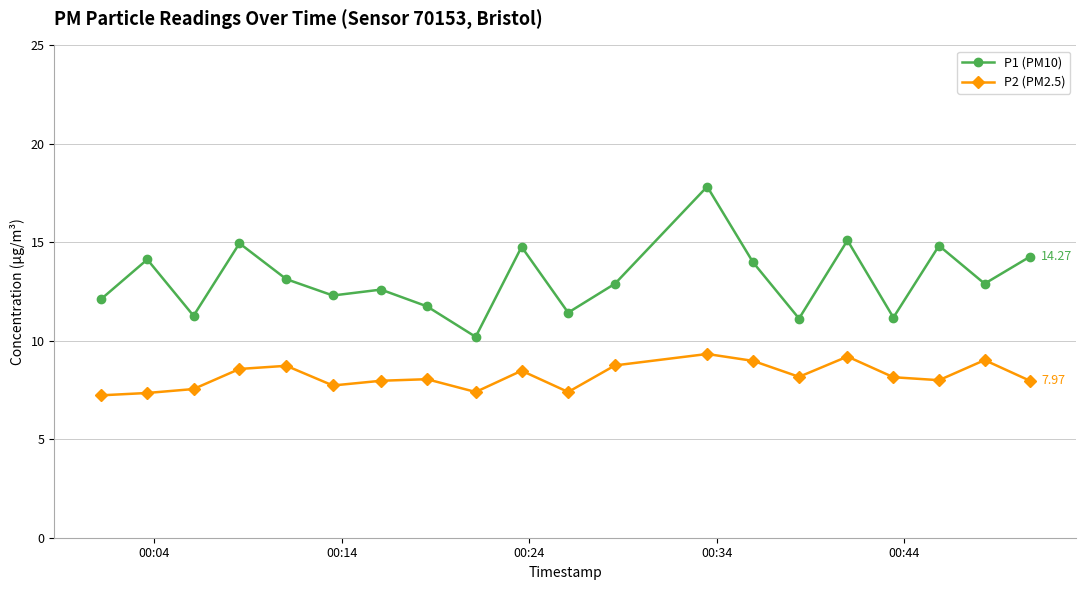

Count the number of data series in this chart.

2